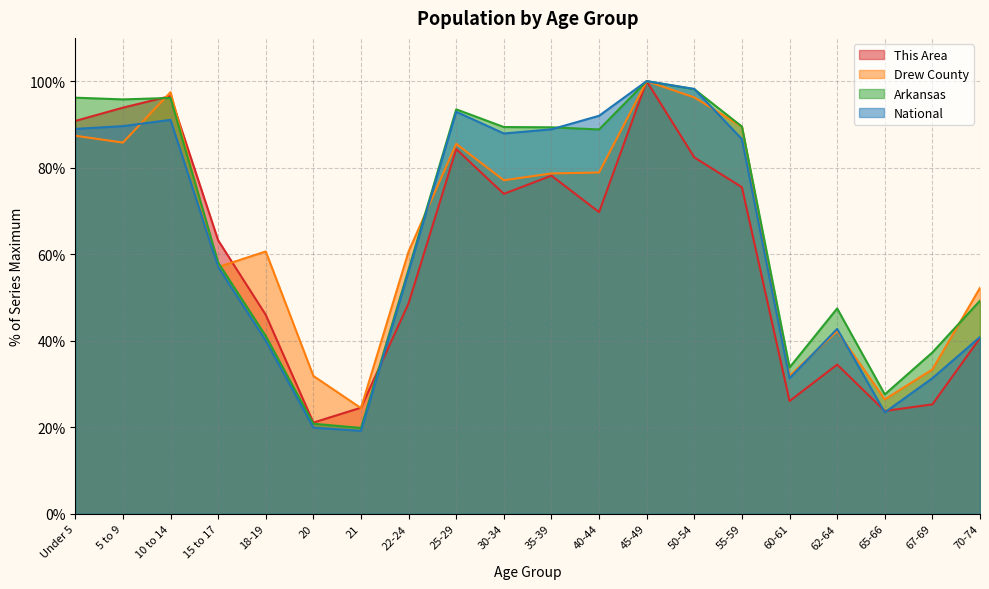

Between 55-59 and 25-29, which is larger?

25-29